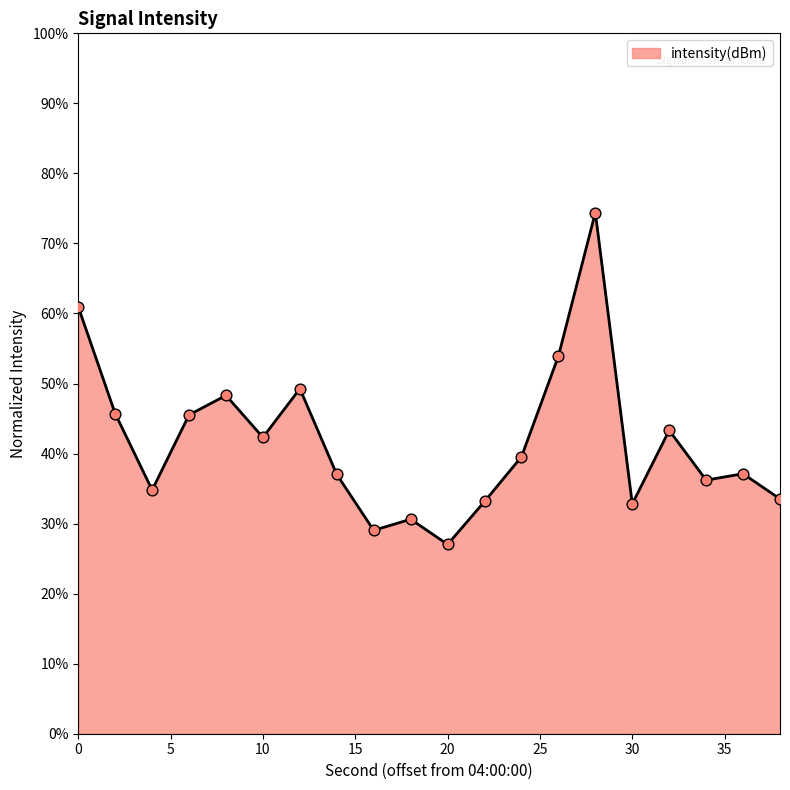

What is the maximum value shown in the chart?

74.4